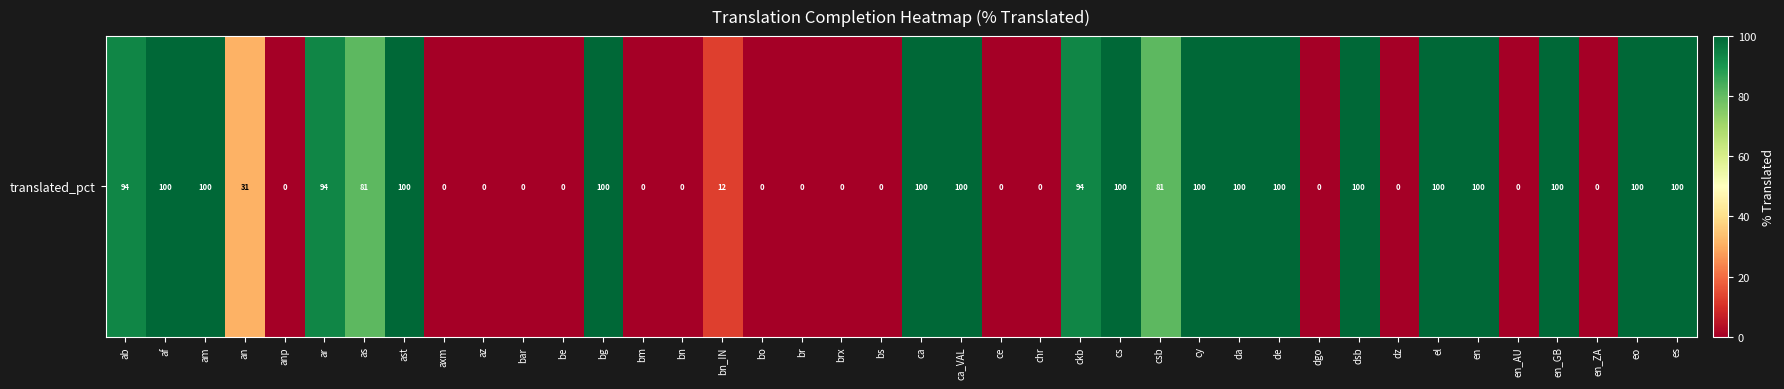

Count the number of values greater than 81.

21